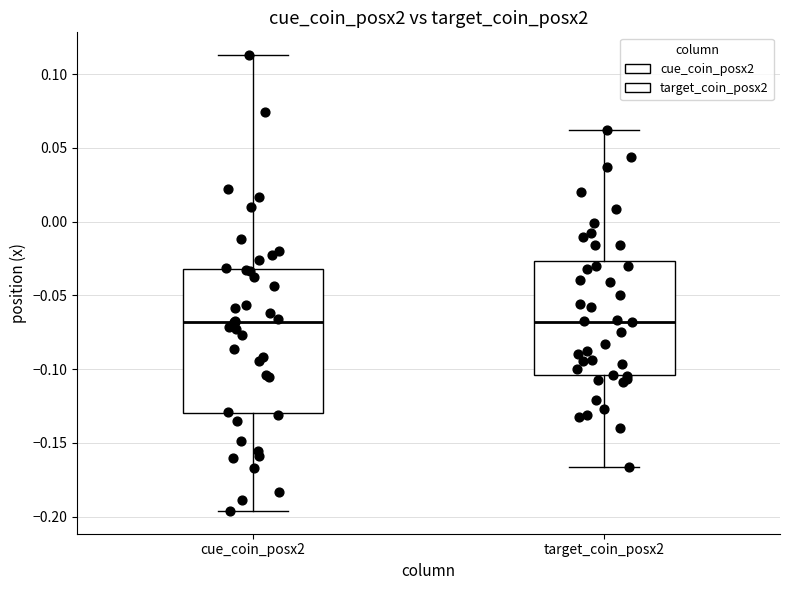

Reading left to right, read every box against the y-axis: the position of its median line, the range the box covers, and the ends of its whiskers. The values are not printed on the chart, so give them approximately, as read against the axis.

cue_coin_posx2: median -0.070, box -0.130 to -0.030, whiskers -0.195 to 0.115
target_coin_posx2: median -0.070, box -0.105 to -0.025, whiskers -0.165 to 0.060